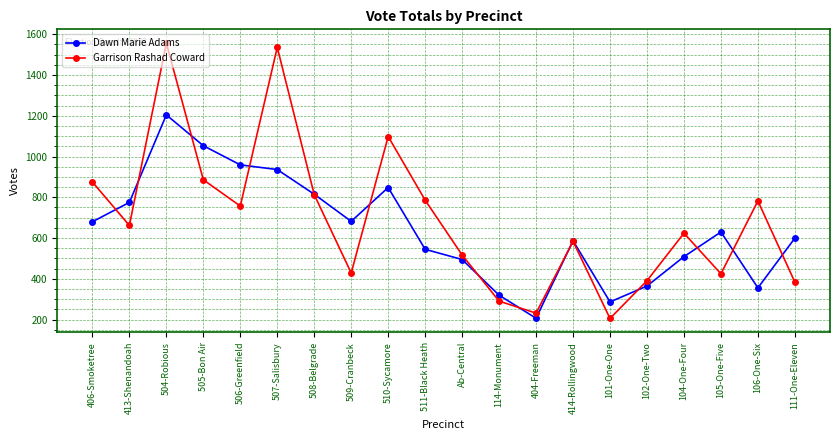

Is it true that Garrison Rashad Coward equals 1556 at 504-Robious?

True